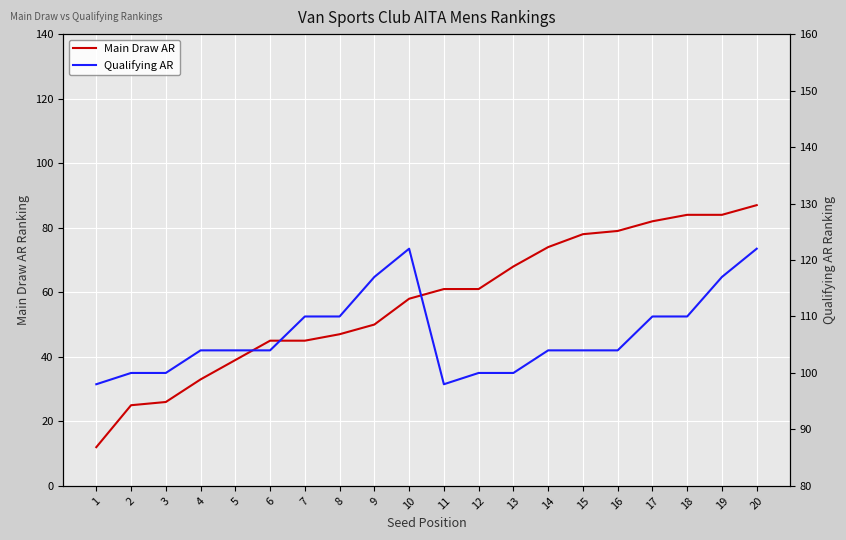

True or false: Qualifying AR and Main Draw AR cross at least once.

False